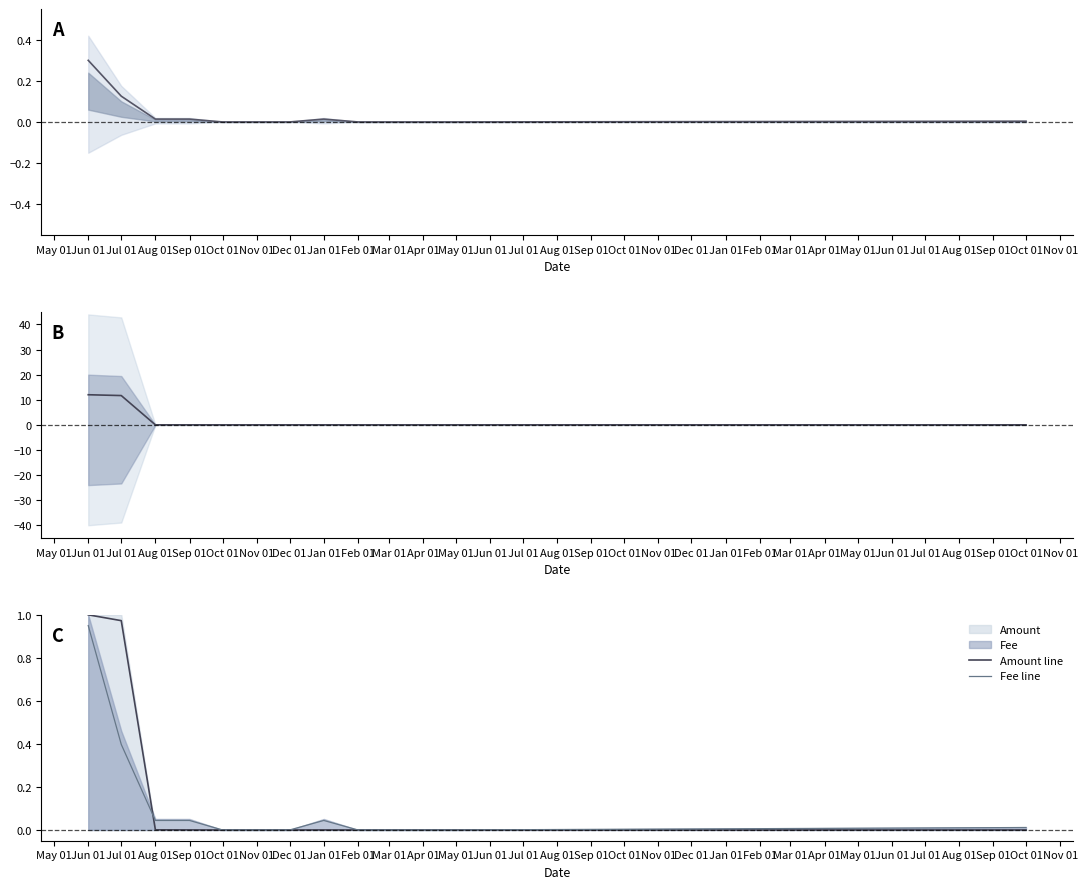

What is the sum of all Fee values?

0.5